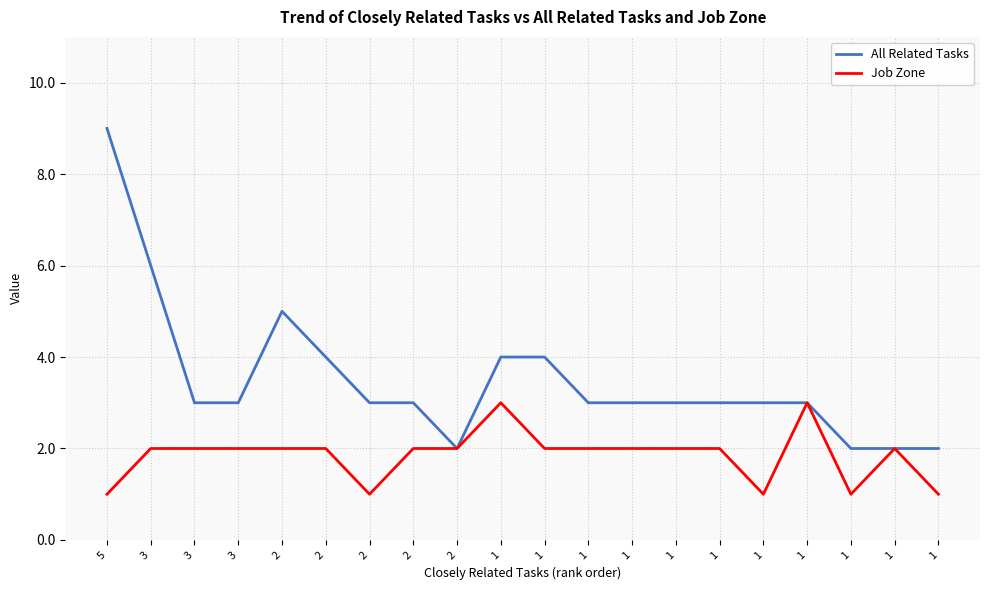

At how many categories does at least one series exceed 8?

1